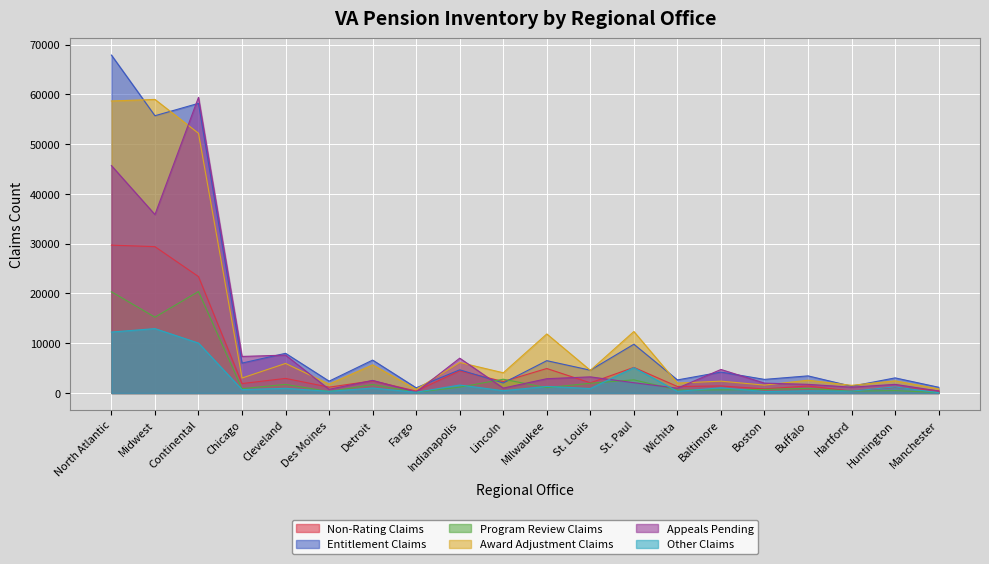

What is the value of the Program Review Claims point at the 5th from the left?

1735